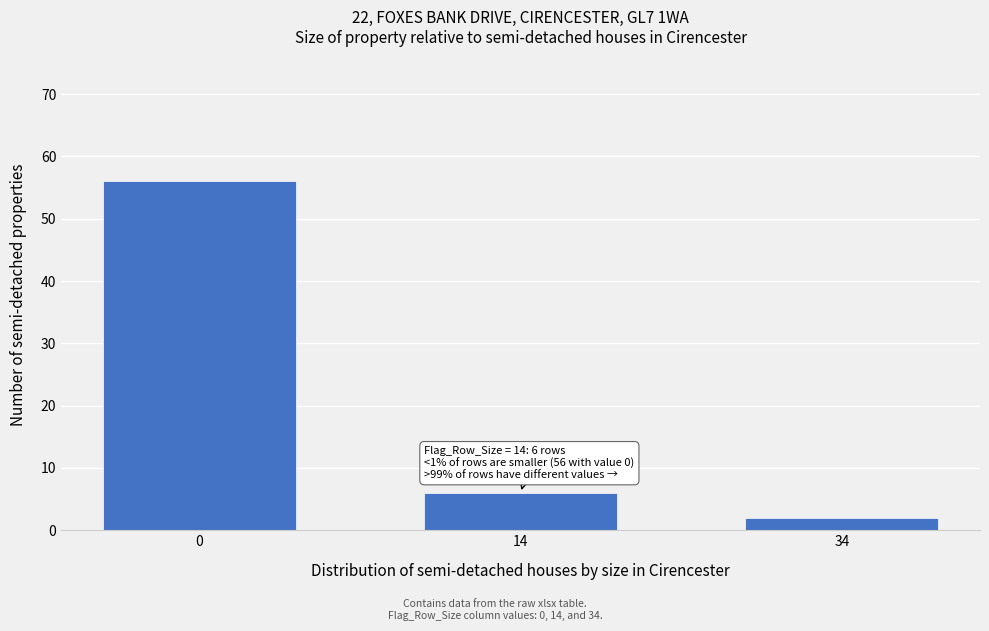

Reading right to left, extract all data points from this chart.

2	6	56